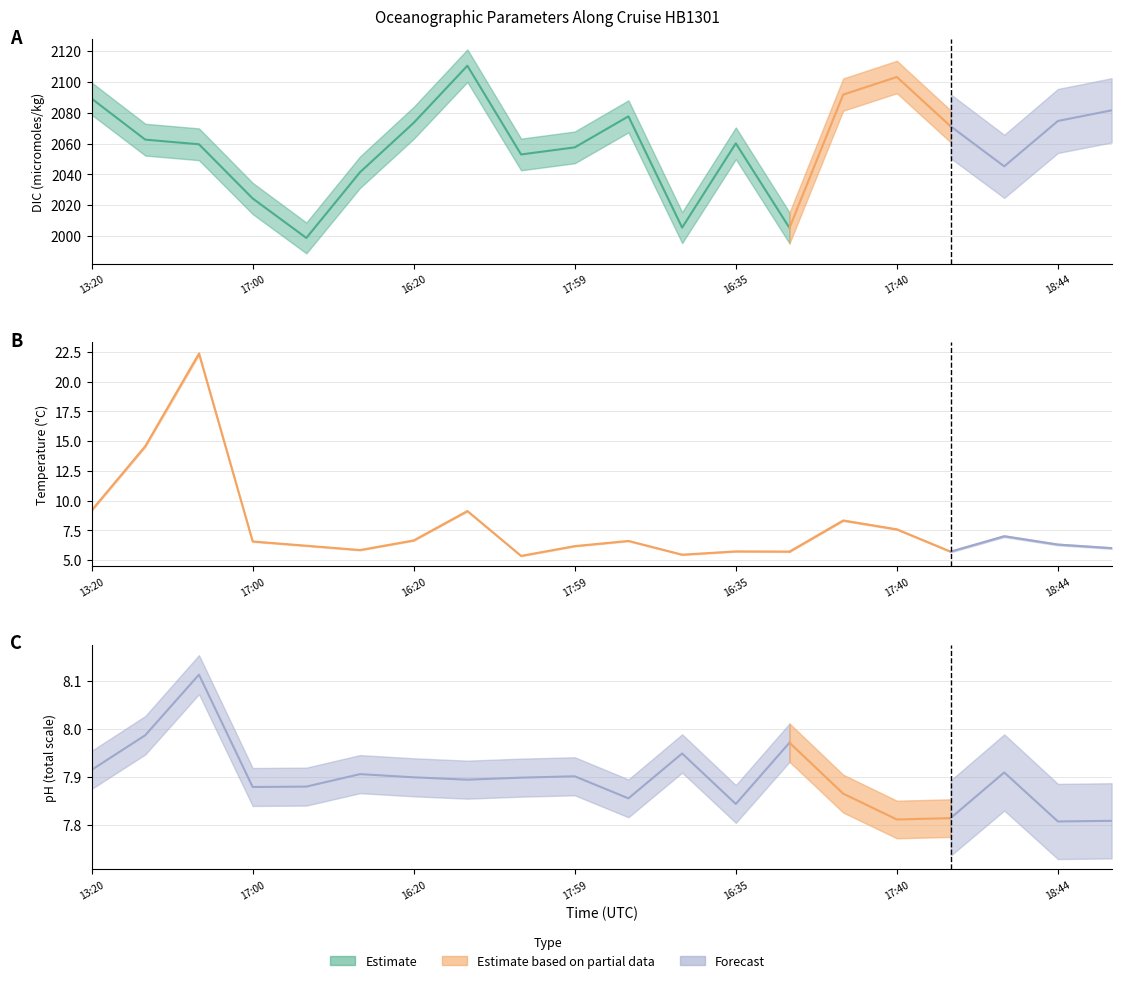

What is the difference between the maximum and minimum values in the DIC_micromoles/kilogram series?

111.6